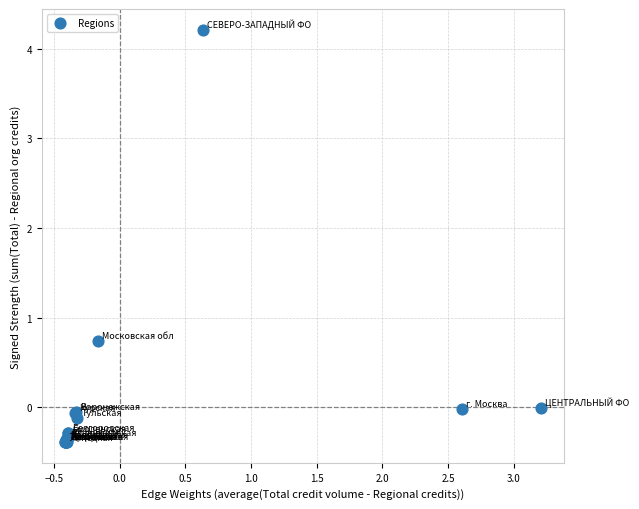

What Y value in the scatter plot is closest to 1?

0.7